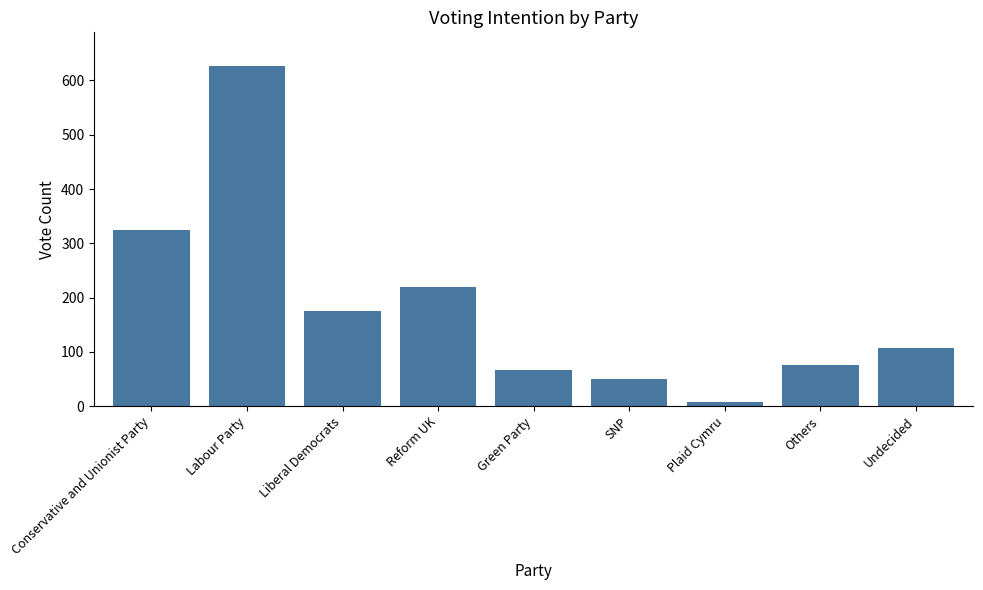

Count the number of categories in the chart.

9